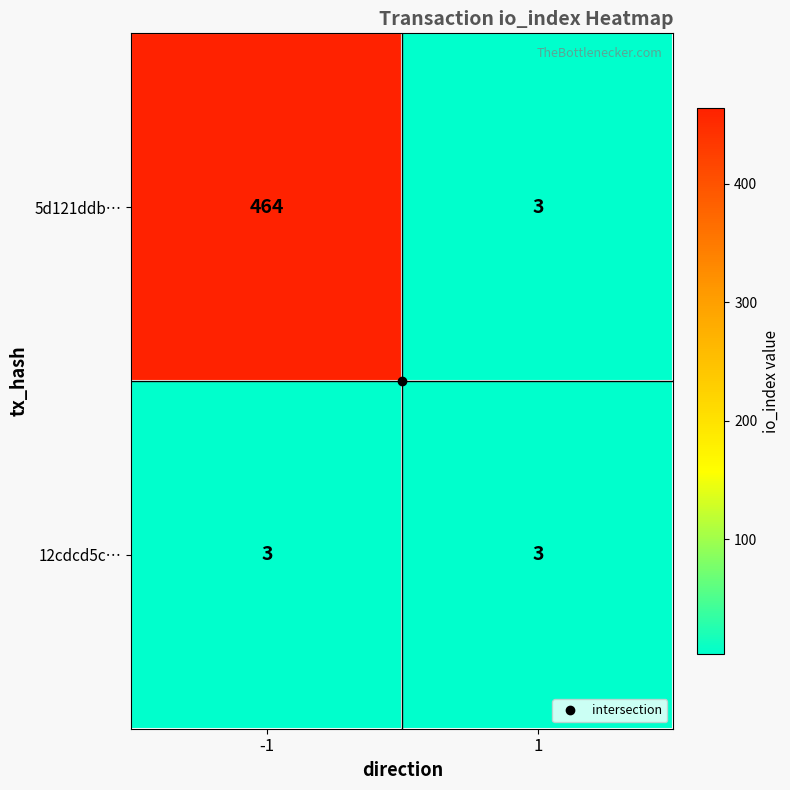

What is the maximum value shown in the chart?

464